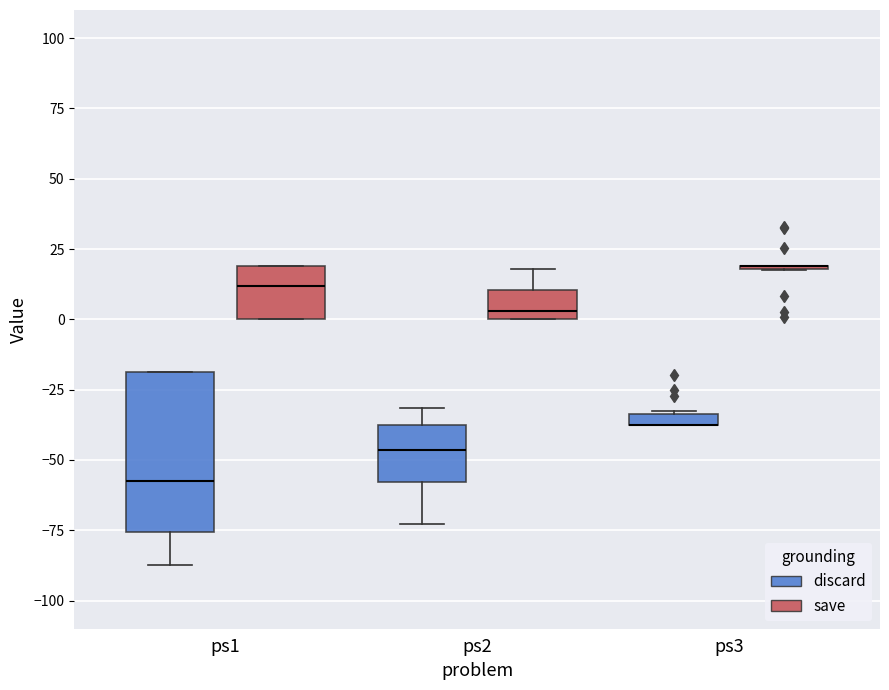

Which box is the tallest, from its lower edge to its upper edge?

ps1 (discard)